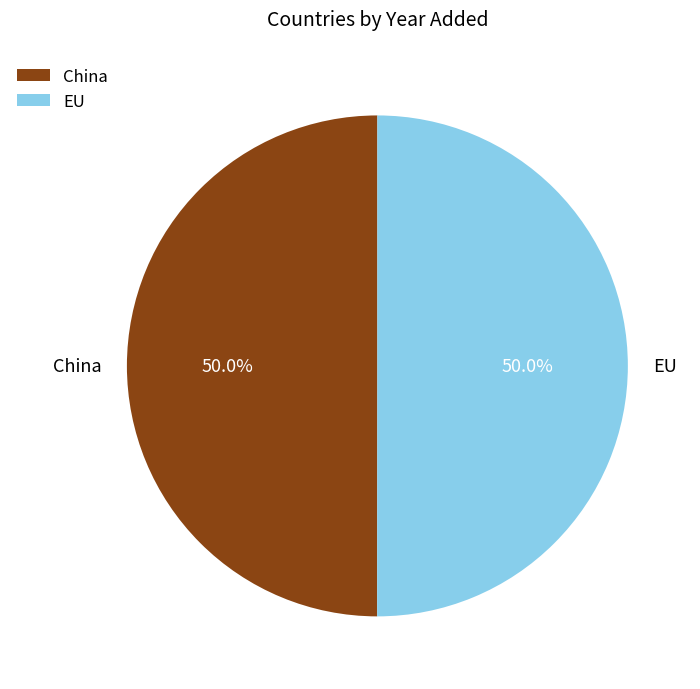

What portion of the pie excludes China?

50.0%